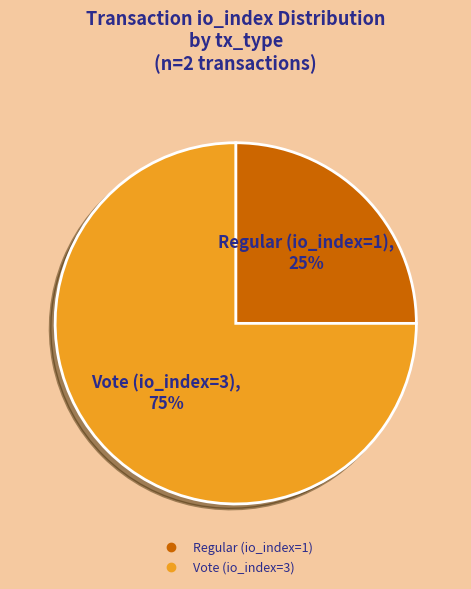

How many segments does this pie chart have?

2